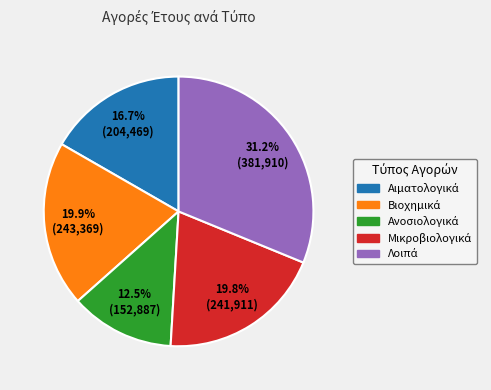

Does any single category account for the majority?

No